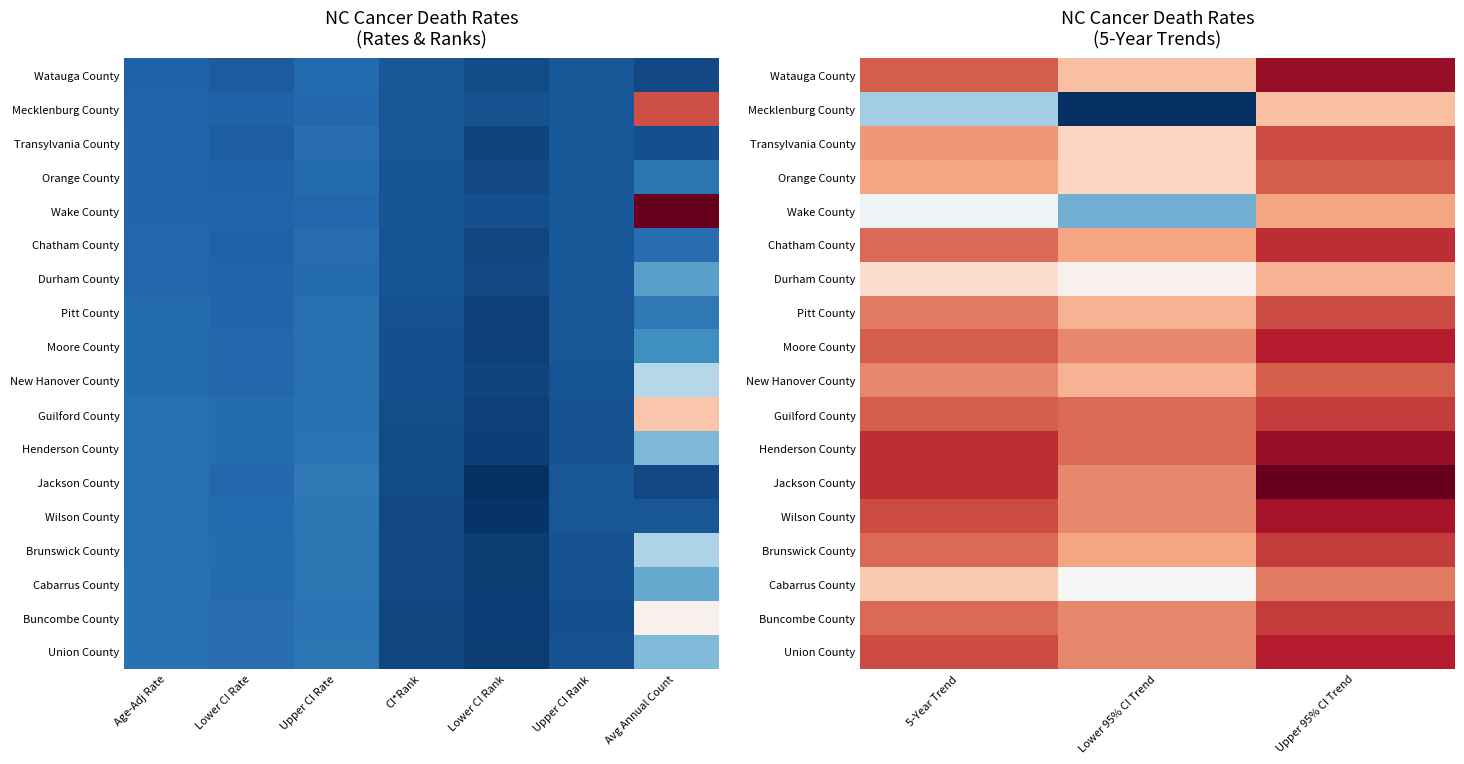

Which series changed the most between 5-Year Trend and Lower 95% CI Trend?

Mecklenburg County